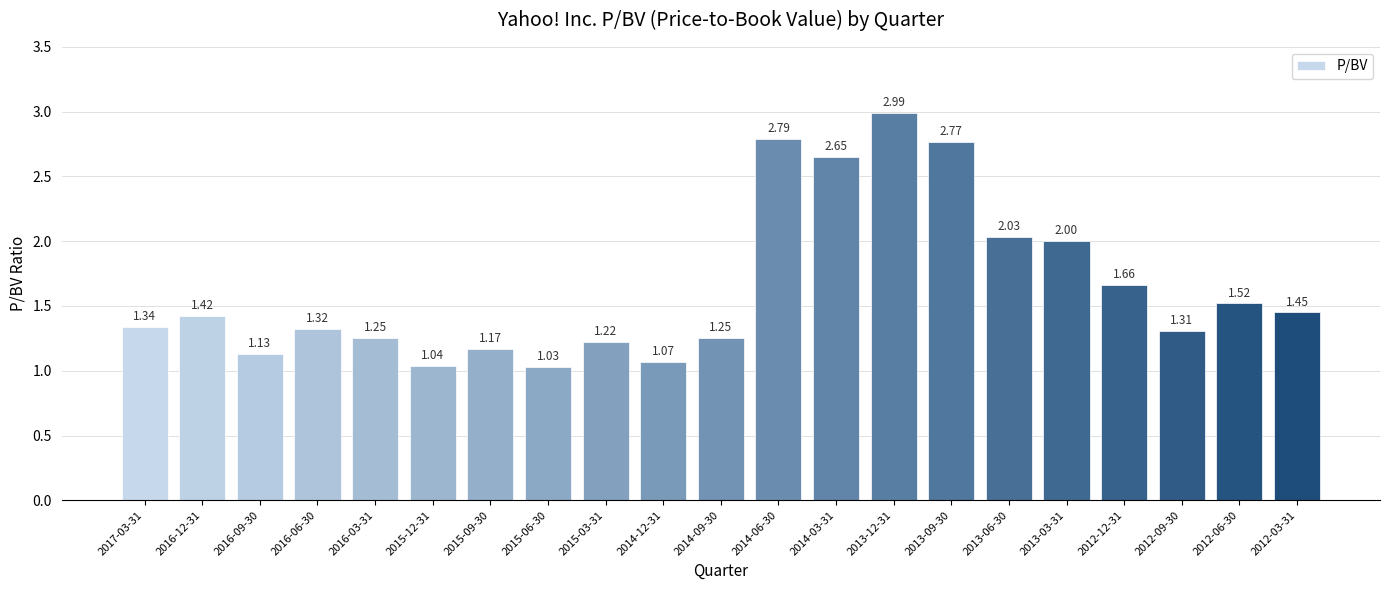

True or false: the data shows 0.4 at 2012-03-31.

False